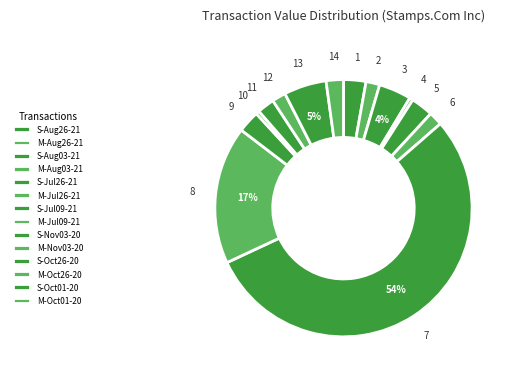

How many segments does this pie chart have?

14